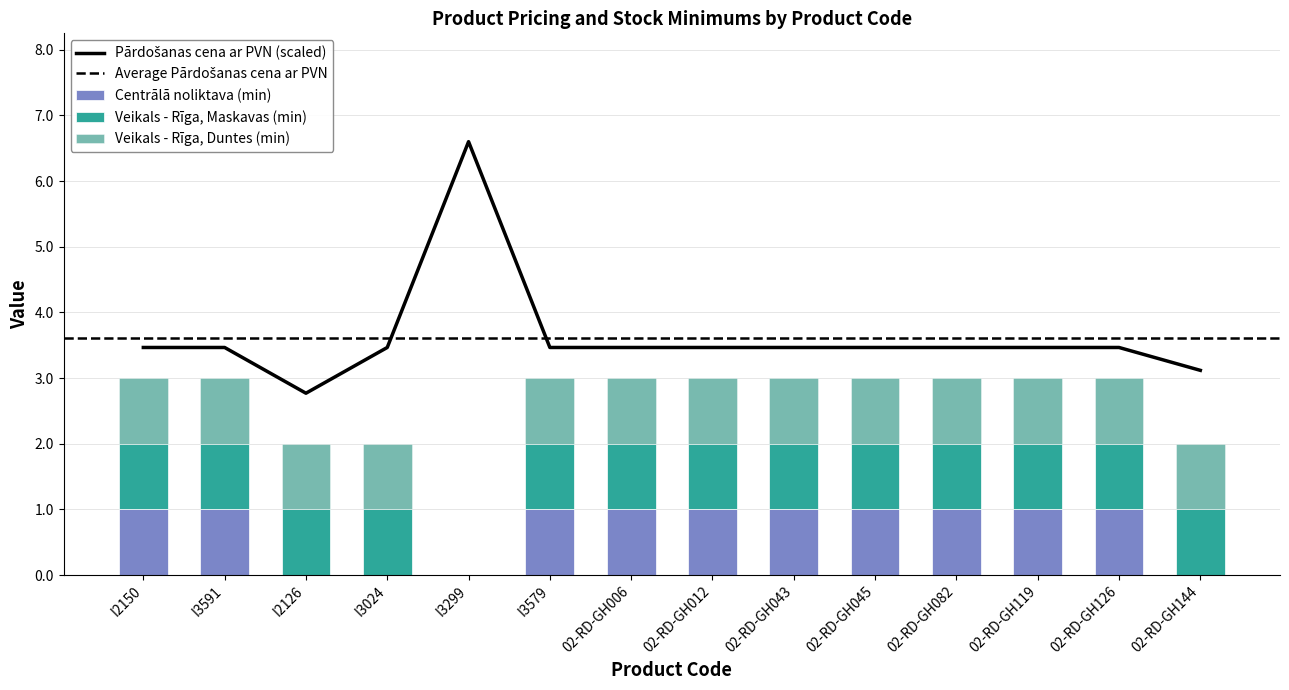

Reading right to left, transcribe all the data shown in this chart.

Pārdošanas cena ar PVN: 02-RD-GH144=3.1	02-RD-GH126=3.5	02-RD-GH119=3.5	02-RD-GH082=3.5	02-RD-GH045=3.5	02-RD-GH043=3.5	02-RD-GH012=3.5	02-RD-GH006=3.5	I3579=3.5	I3299=6.6	I3024=3.5	I2126=2.8	I3591=3.5	I2150=3.5
Centrālā noliktava (min): 02-RD-GH144=0.0	02-RD-GH126=1.0	02-RD-GH119=1.0	02-RD-GH082=1.0	02-RD-GH045=1.0	02-RD-GH043=1.0	02-RD-GH012=1.0	02-RD-GH006=1.0	I3579=1.0	I3299=0.0	I3024=0.0	I2126=0.0	I3591=1.0	I2150=1.0
Veikals - Rīga, Maskavas (min): 02-RD-GH144=1.0	02-RD-GH126=1.0	02-RD-GH119=1.0	02-RD-GH082=1.0	02-RD-GH045=1.0	02-RD-GH043=1.0	02-RD-GH012=1.0	02-RD-GH006=1.0	I3579=1.0	I3299=0.0	I3024=1.0	I2126=1.0	I3591=1.0	I2150=1.0
Veikals - Rīga, Duntes (min): 02-RD-GH144=1.0	02-RD-GH126=1.0	02-RD-GH119=1.0	02-RD-GH082=1.0	02-RD-GH045=1.0	02-RD-GH043=1.0	02-RD-GH012=1.0	02-RD-GH006=1.0	I3579=1.0	I3299=0.0	I3024=1.0	I2126=1.0	I3591=1.0	I2150=1.0